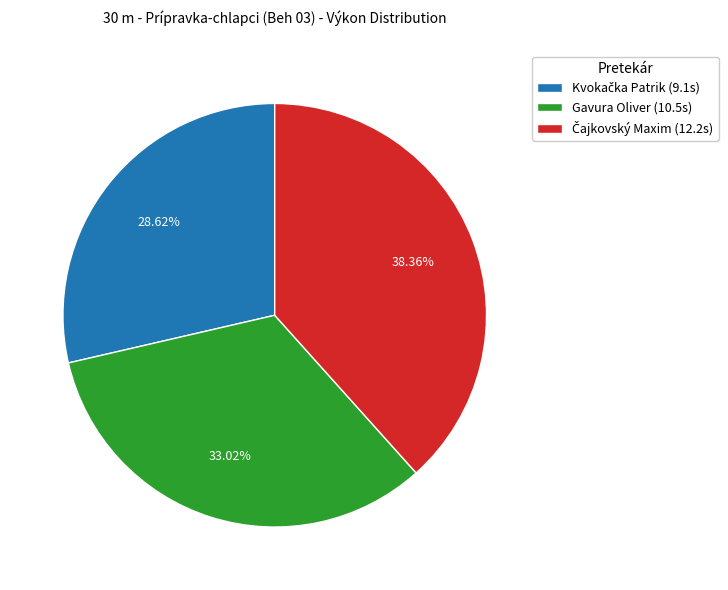

Does Gavura Oliver (10.5s) represent more than half of the total?

No